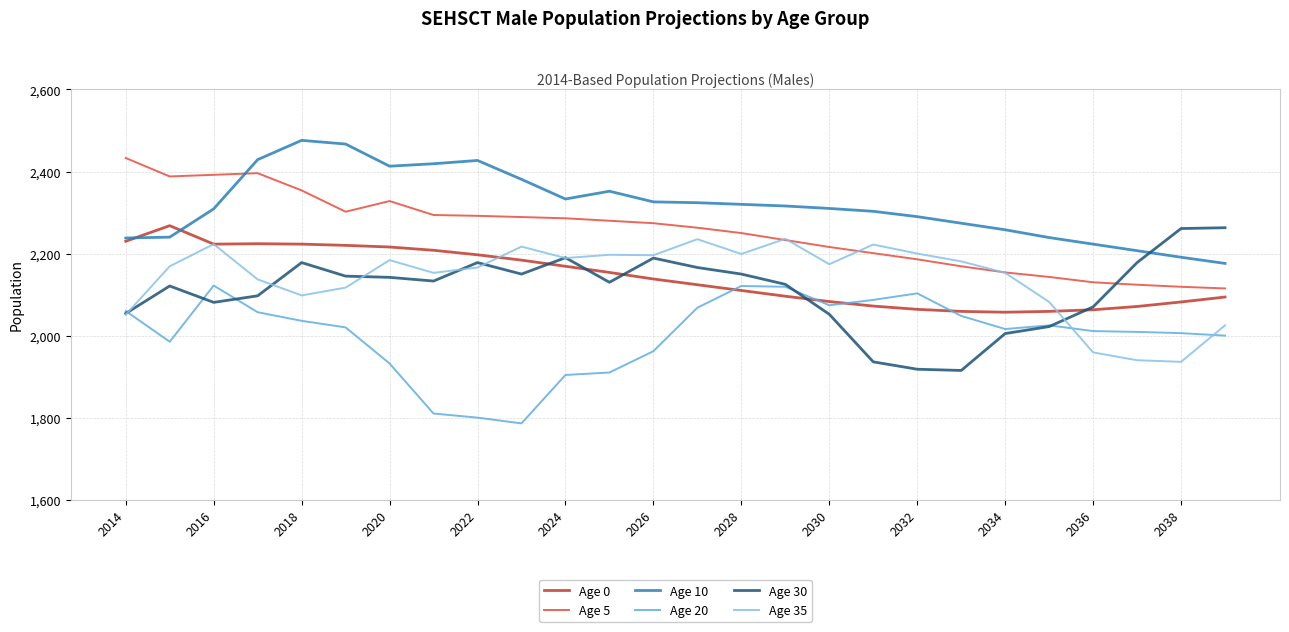

Which series has the largest total across all categories?

Age 10